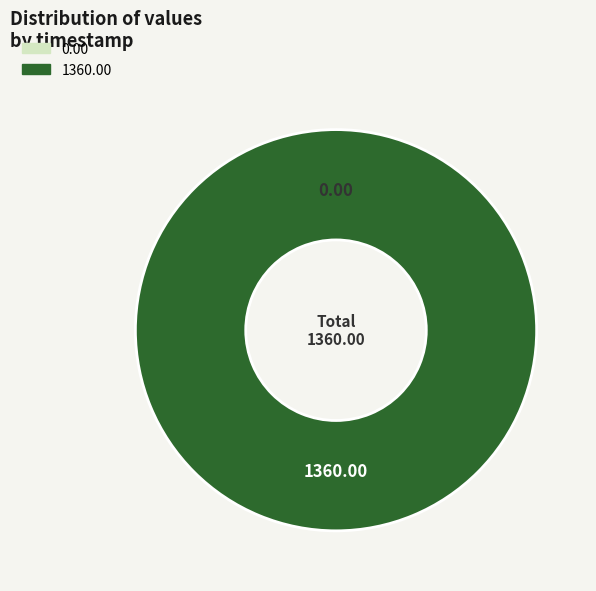

Which slice is the largest?

2022-11-30T10:14:30.239Z